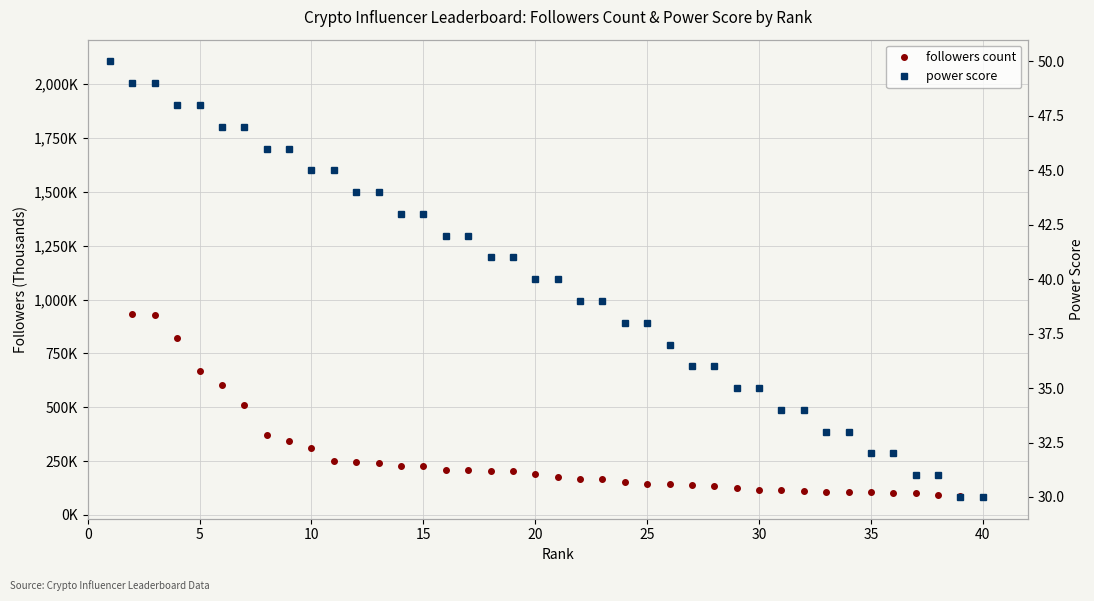

True or false: power score and followers count cross at least once.

False